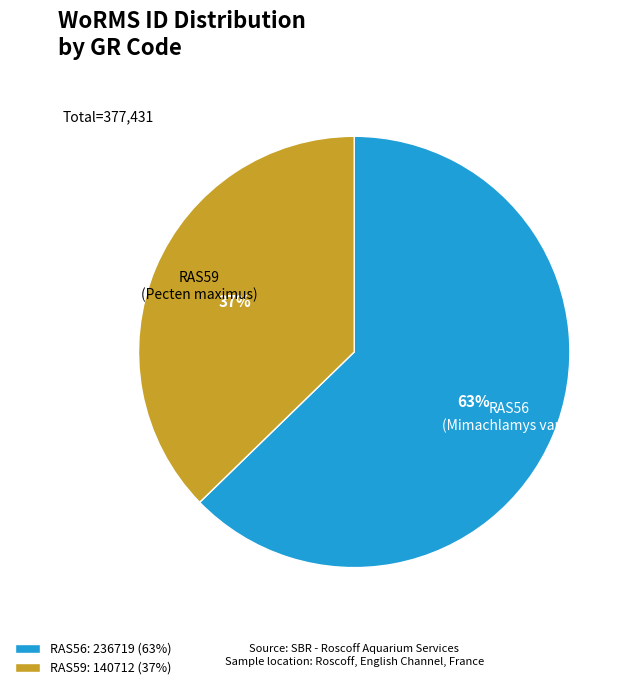

Is the sum of RAS59: 140712 (37%) and RAS56: 236719 (63%) greater than half?

Yes